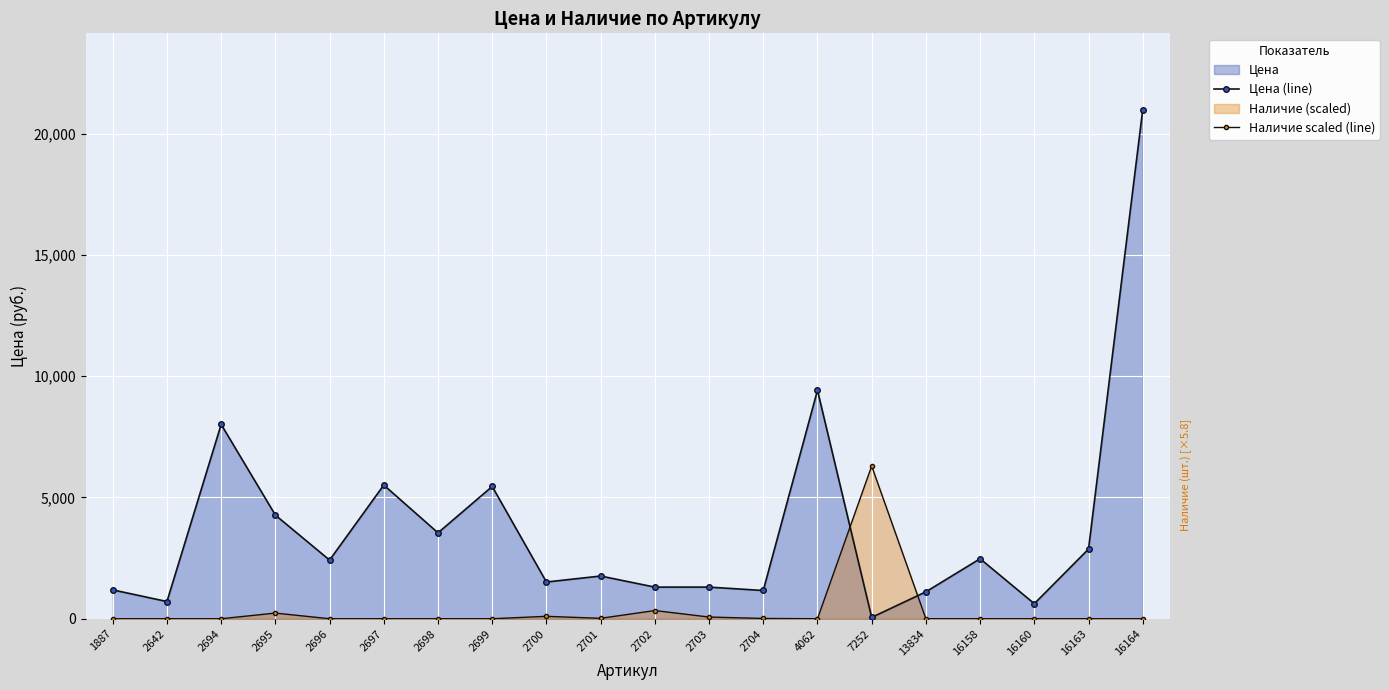

The value of Наличие scaled (line) at 1887 is 0.0. True or false?

True